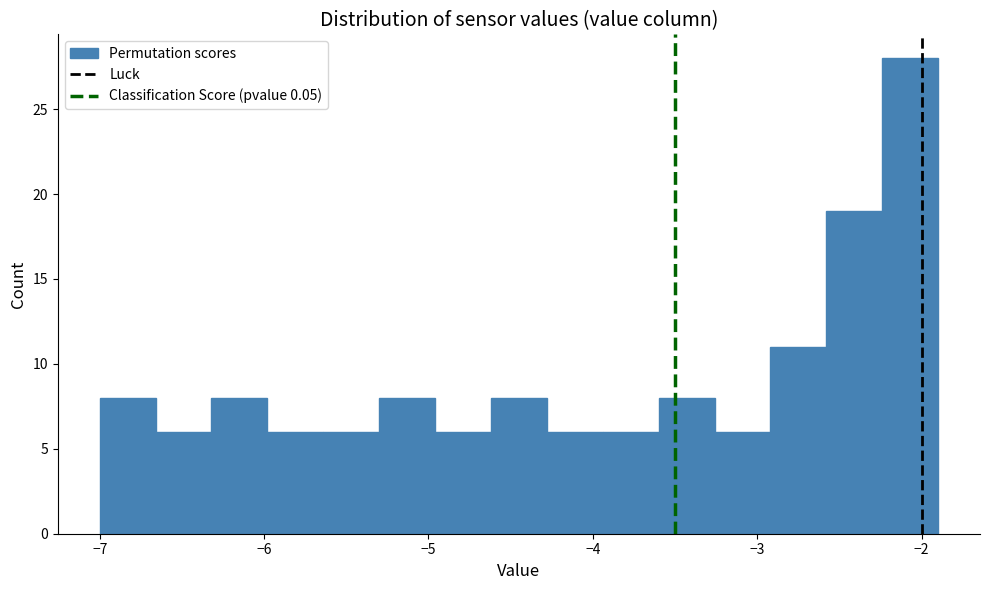

Read against the x-axis, roughly where is the centre of the tallest bar?

-2.1